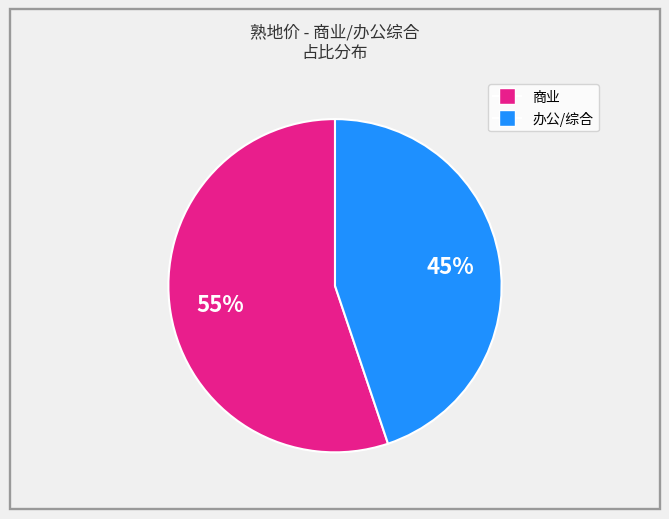

To the nearest percent, what is the average slice percentage?

50%